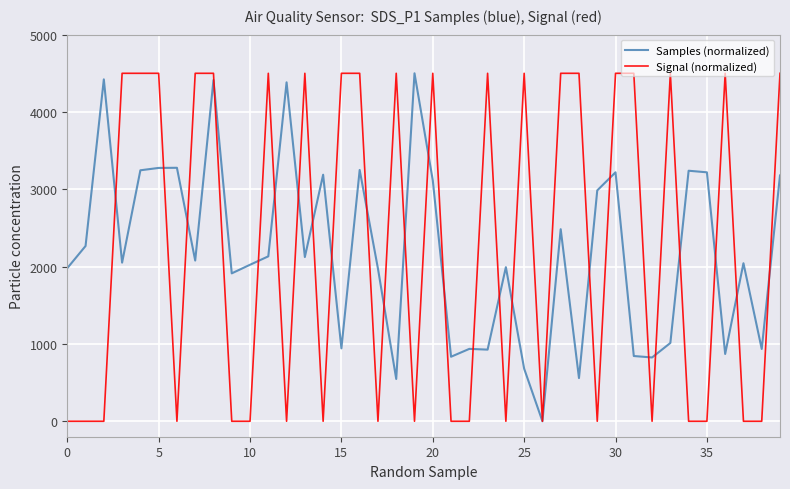

Count the number of categories in the chart.

40